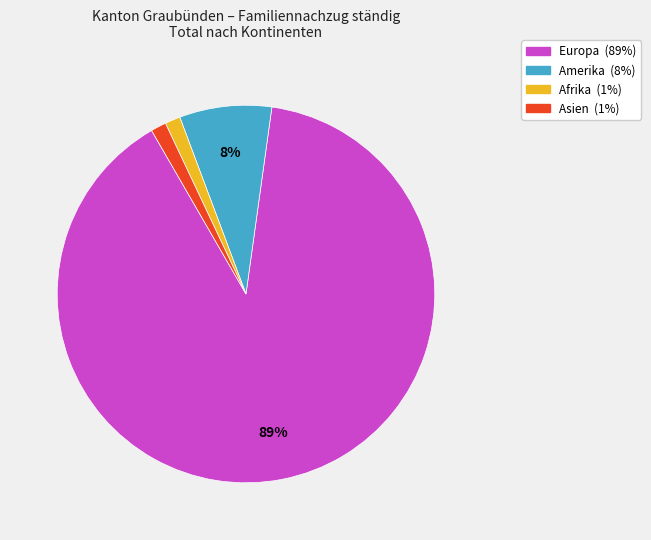

Does any single category account for the majority?

Yes